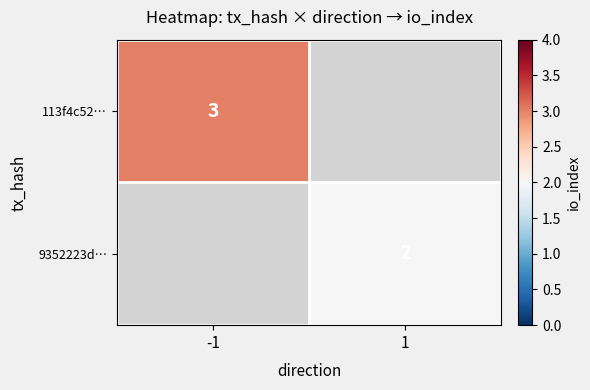

At which category does the chart reach its minimum across all series?

1